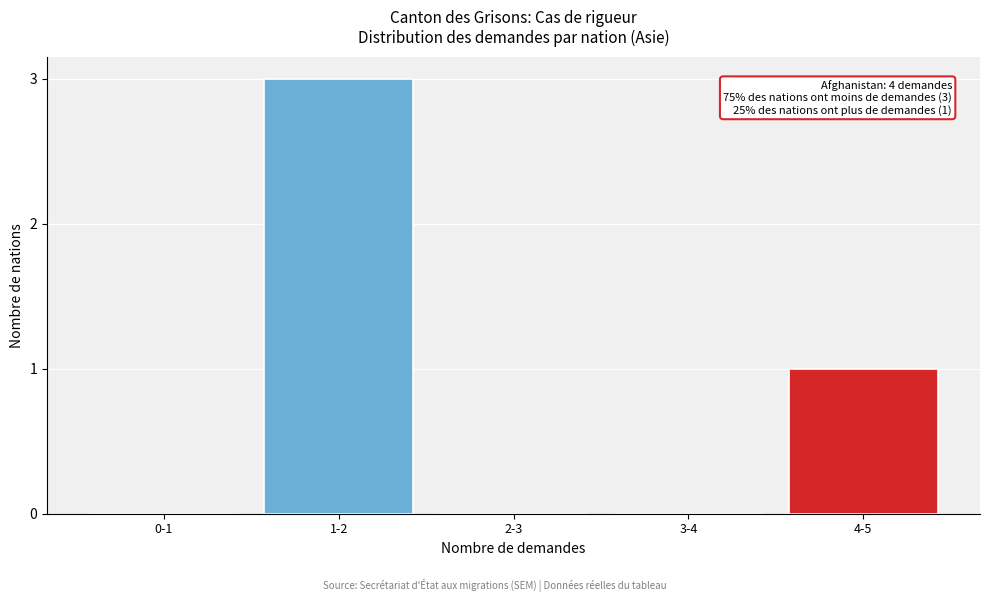

Reading left to right, transcribe all the data shown in this chart.

0-1=0	1-2=3	2-3=0	3-4=0	4-5=1